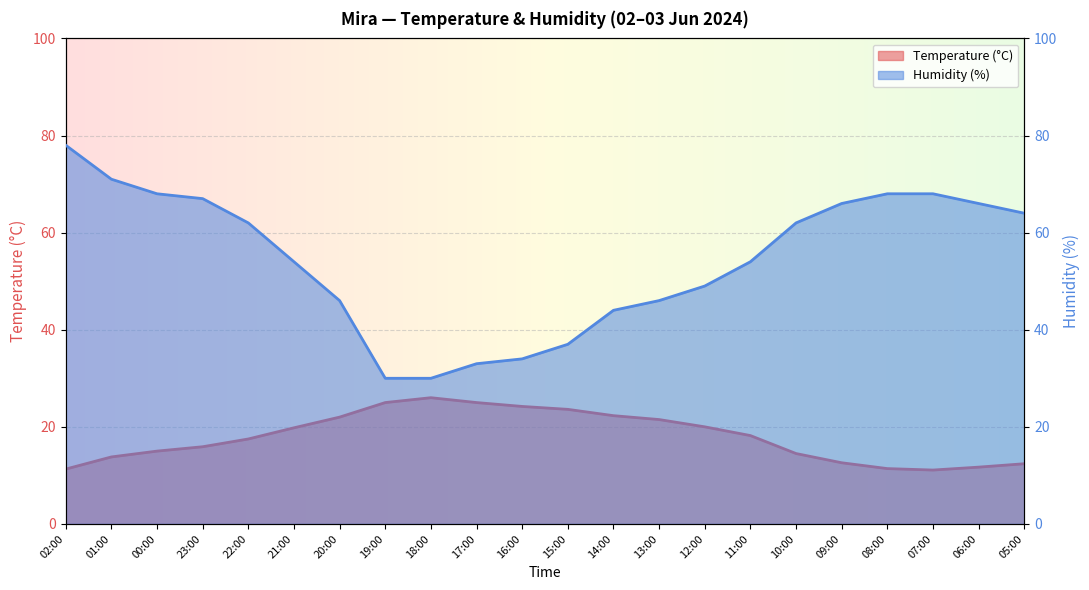

What is the minimum value for Humidity (%)?

30.0